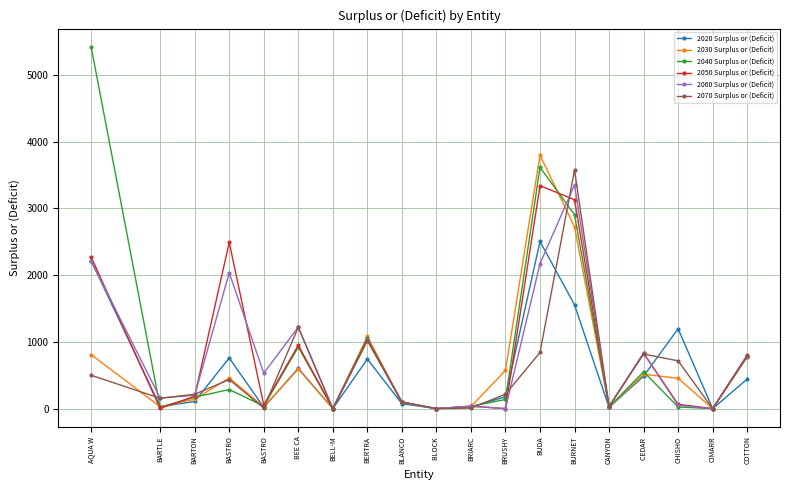

What is the highest value of the 2070 Surplus or (Deficit) series?

3575